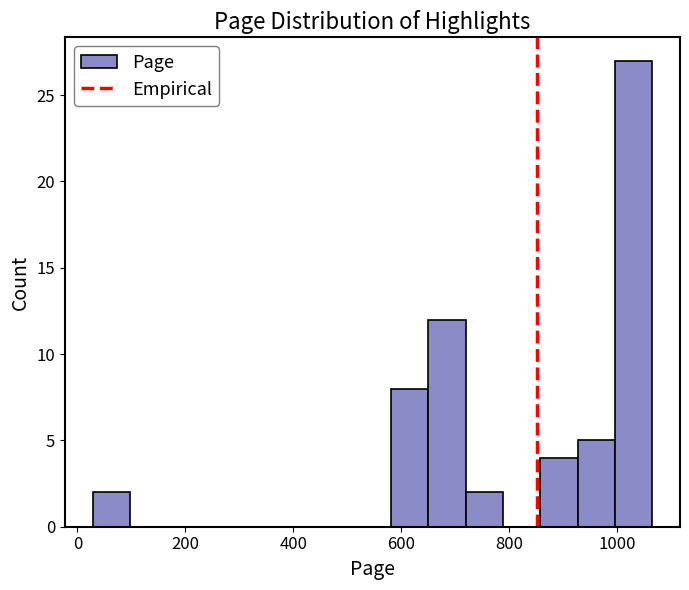

Read against the x-axis, roughly where is the centre of the tallest bar?

1040